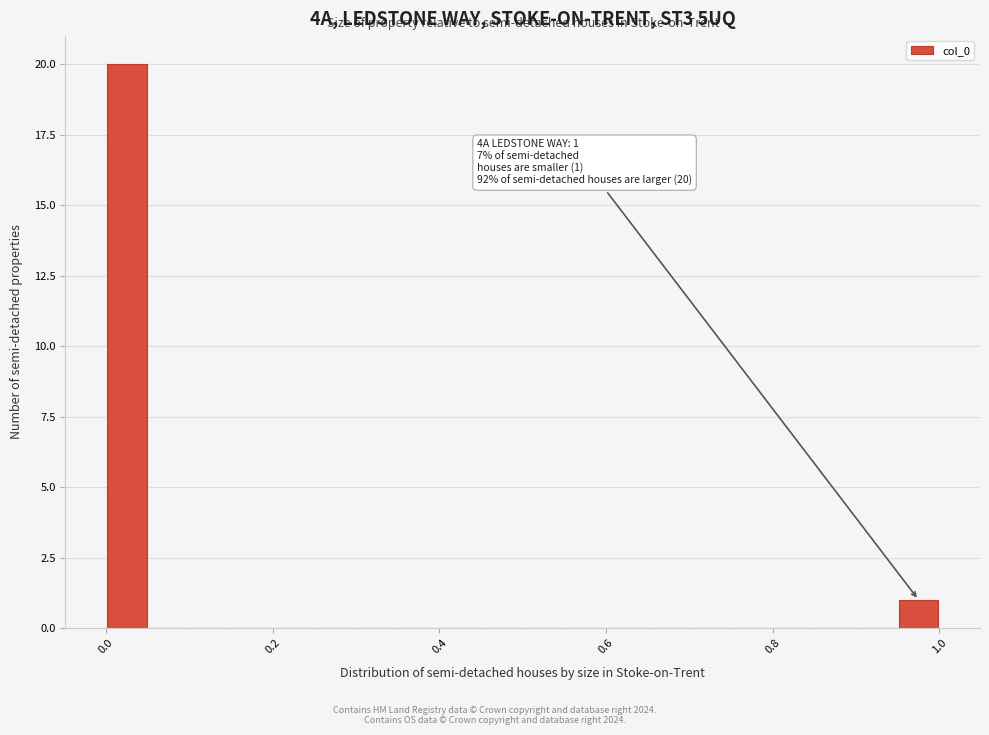

Read against the x-axis, roughly where is the centre of the tallest bar?

0.02